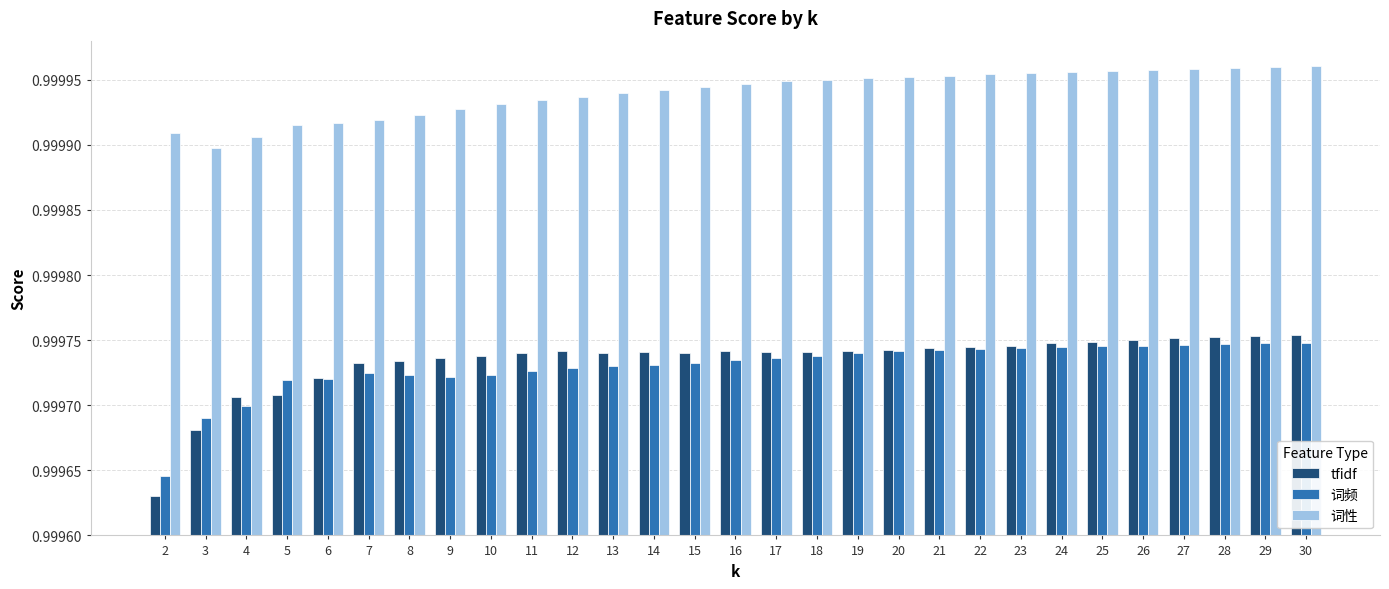

What are all the series names shown in the legend?

tfidf, 词频, 词性